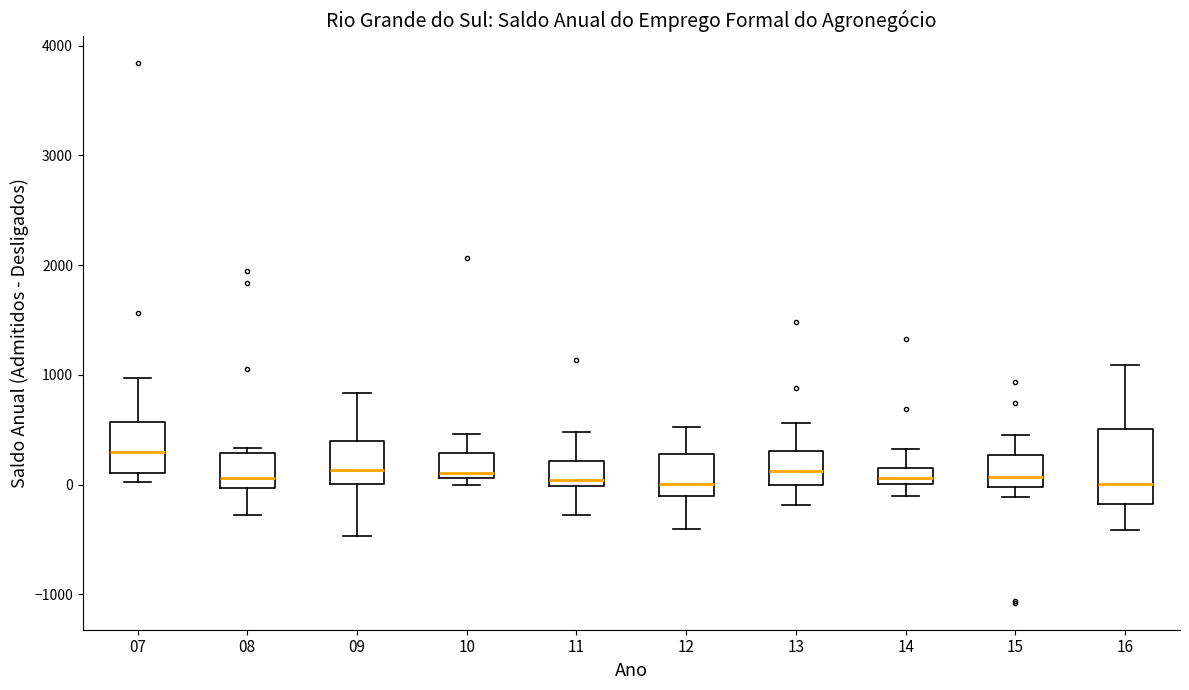

Where is the lower edge of the box at x = 16 on the y-axis? The values are not printed on the chart, so give them approximately, as read against the axis.

-200